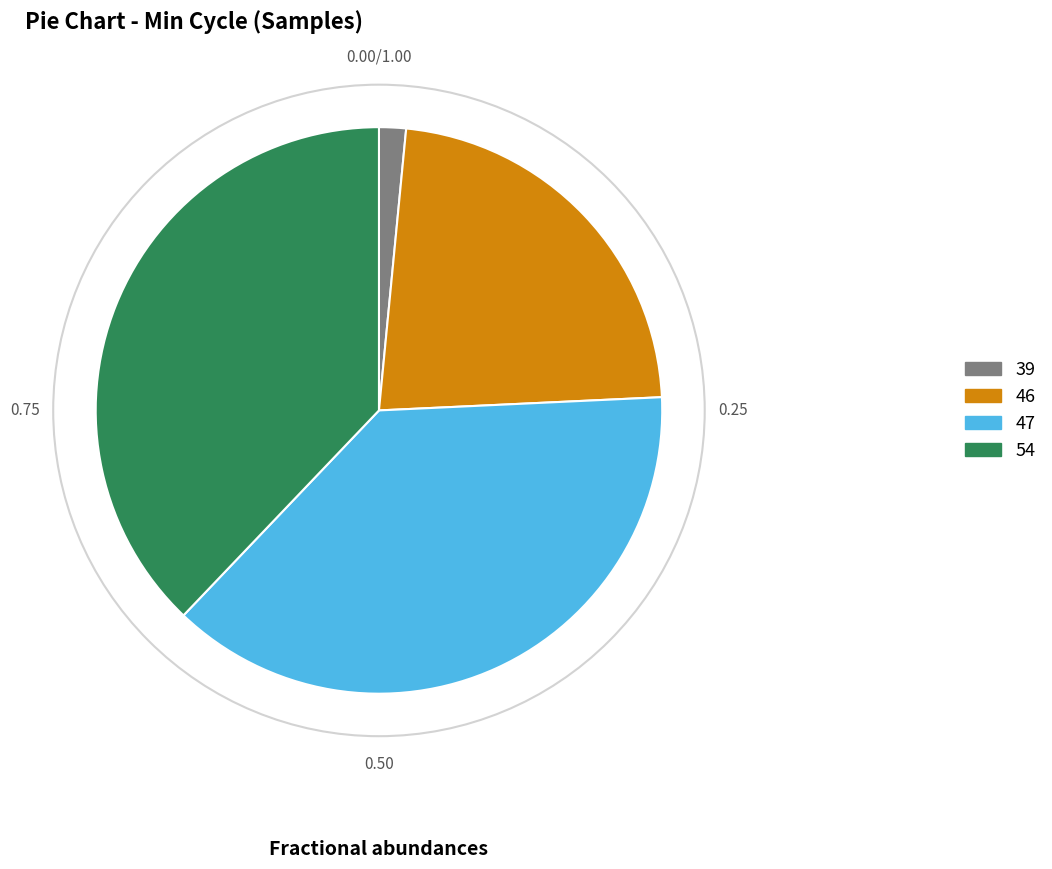

Between 39 and 54, which is larger?

54